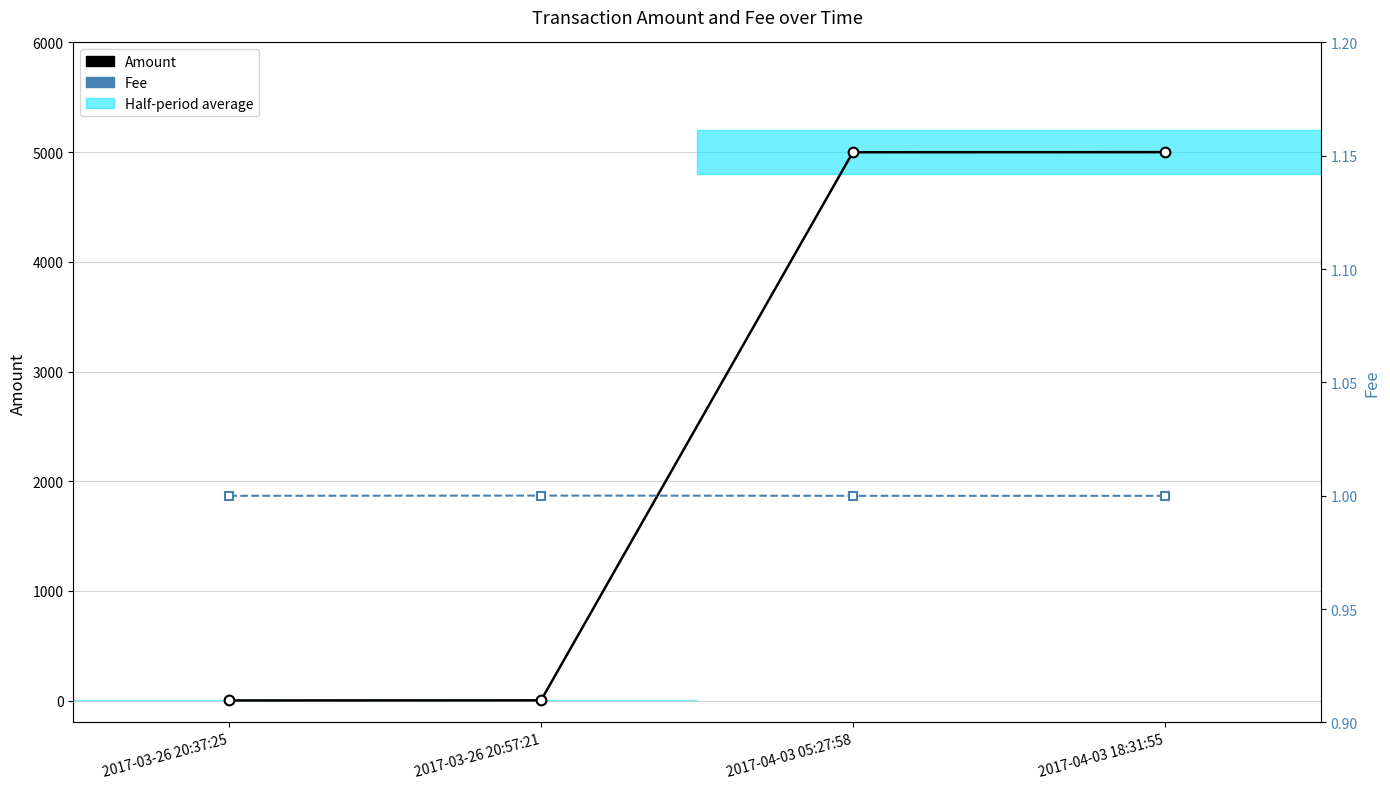

The Amount series shows 3435.4 at 2017-04-03 05:27:58. True or false?

False